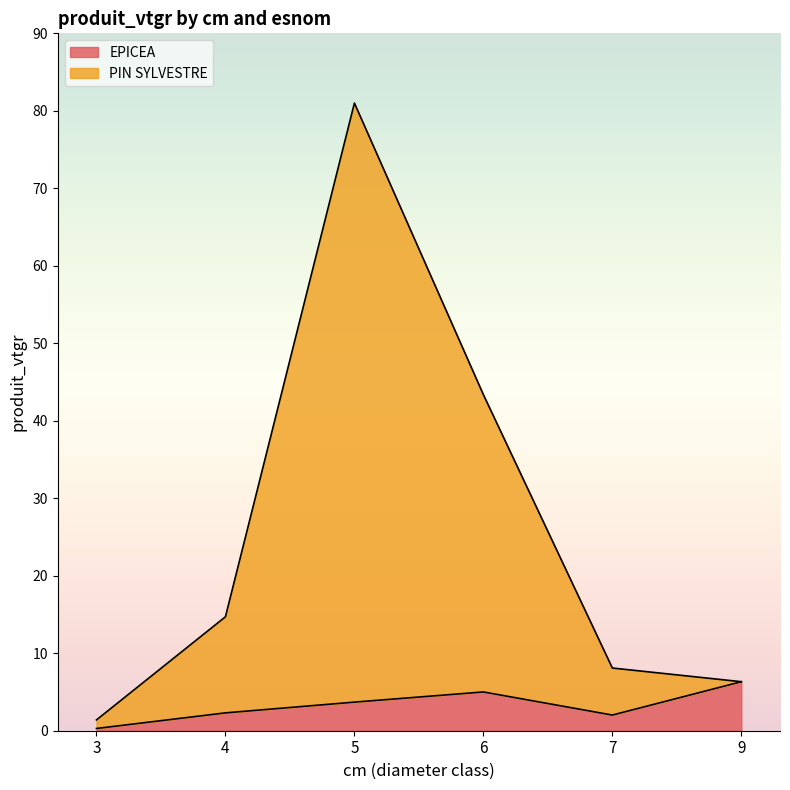

What is the average value of the PIN SYLVESTRE series?

25.8